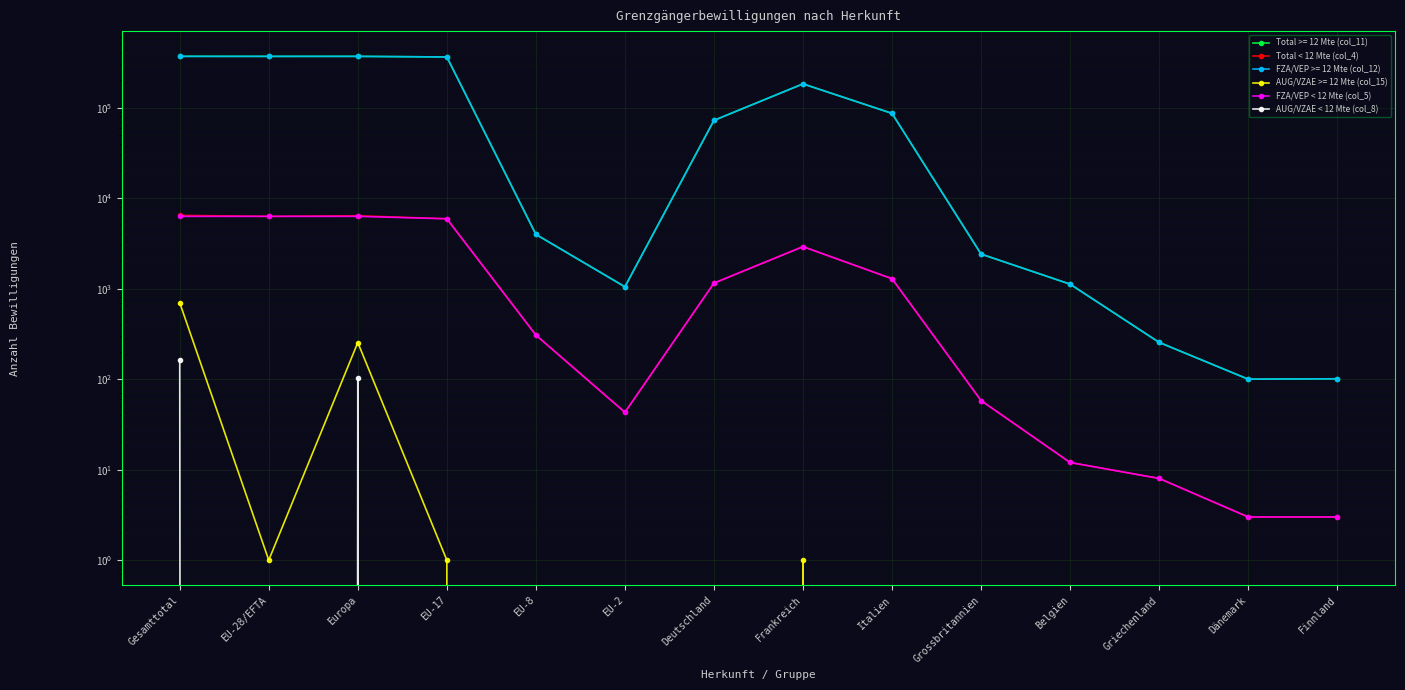

Is the value of Total < 12 Mte (col_4) at Gesamttotal greater than the value of FZA/VEP < 12 Mte (col_5) at EU-17?

Yes